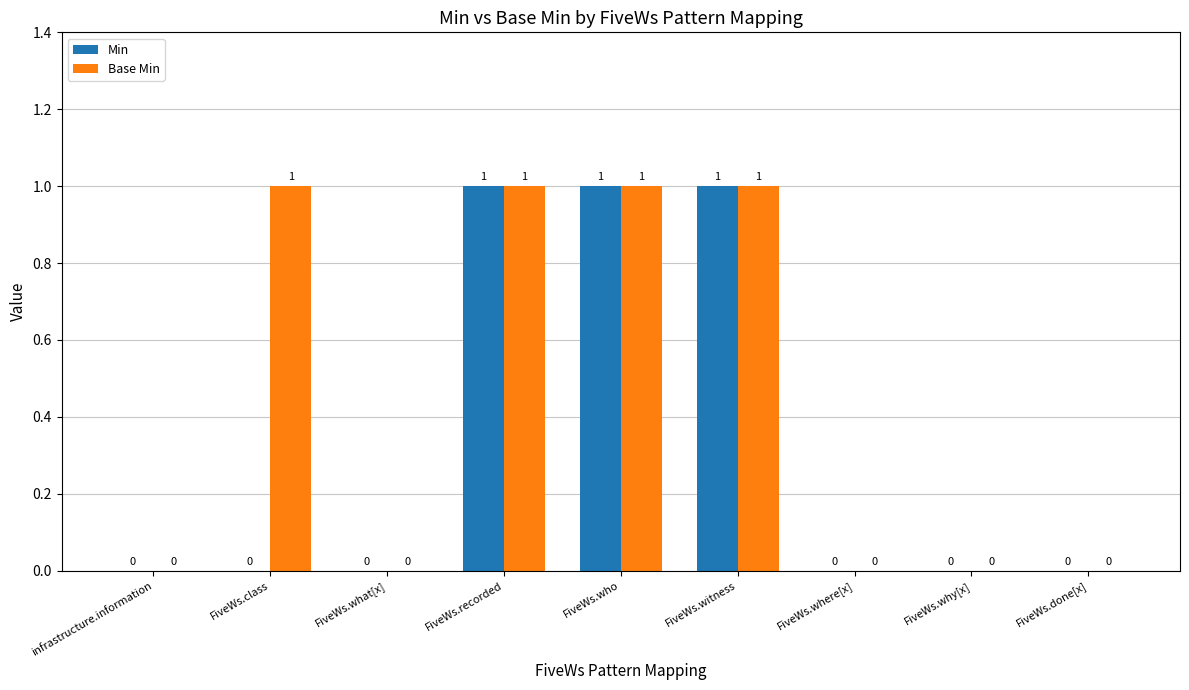

What is the sum of all Min values?

3